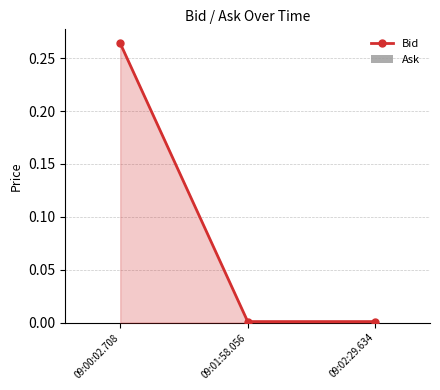

What position from the left is 09:02:29.634?

3